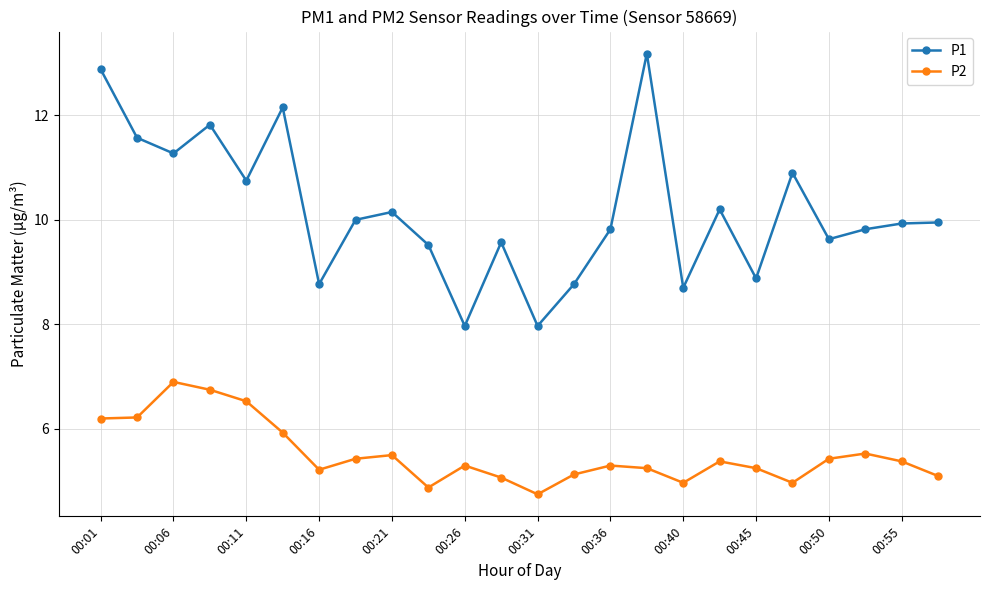

What is the maximum value for P2?

6.9